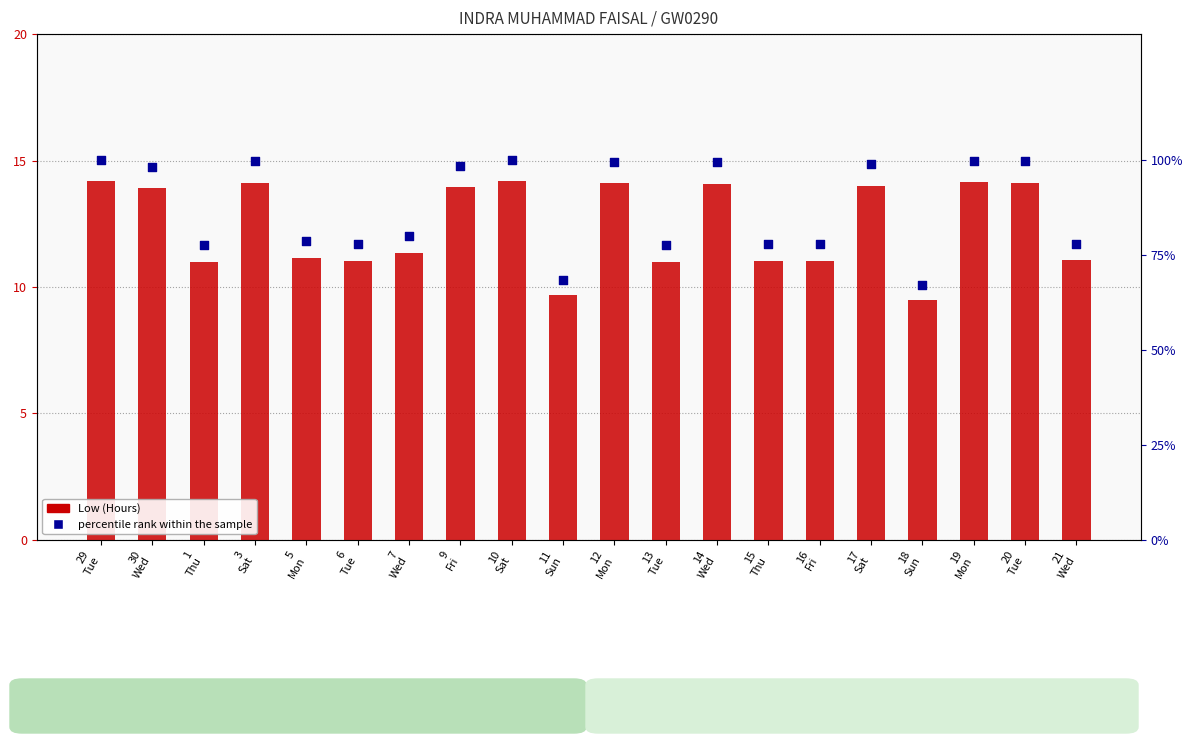

At how many categories does at least one series exceed 54?

20